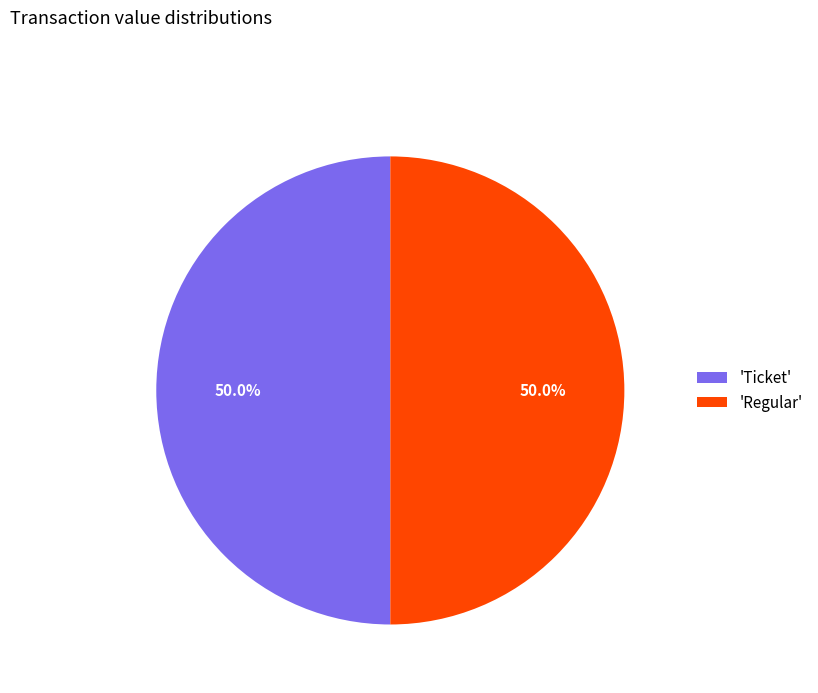

How many slices are in this pie chart?

2